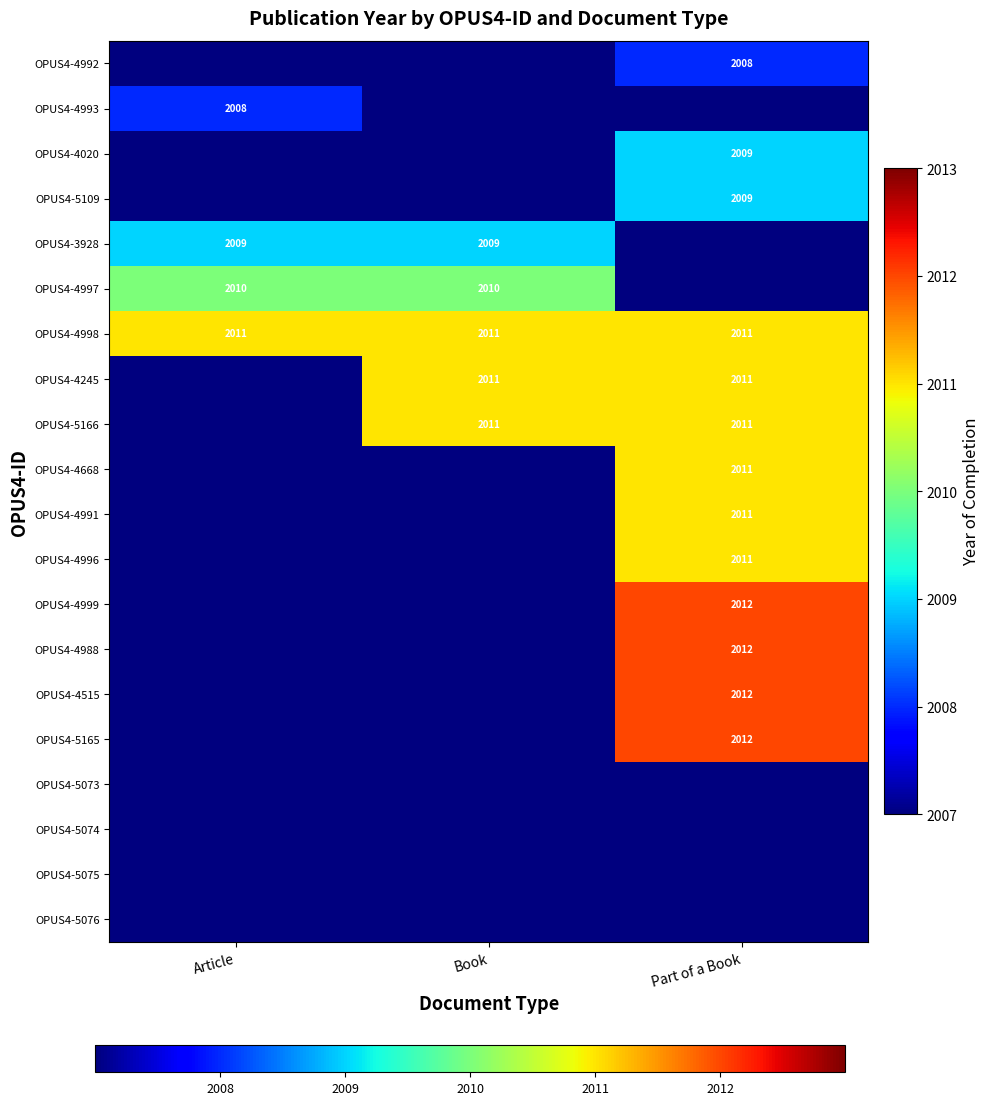

How many series are shown in this chart?

20